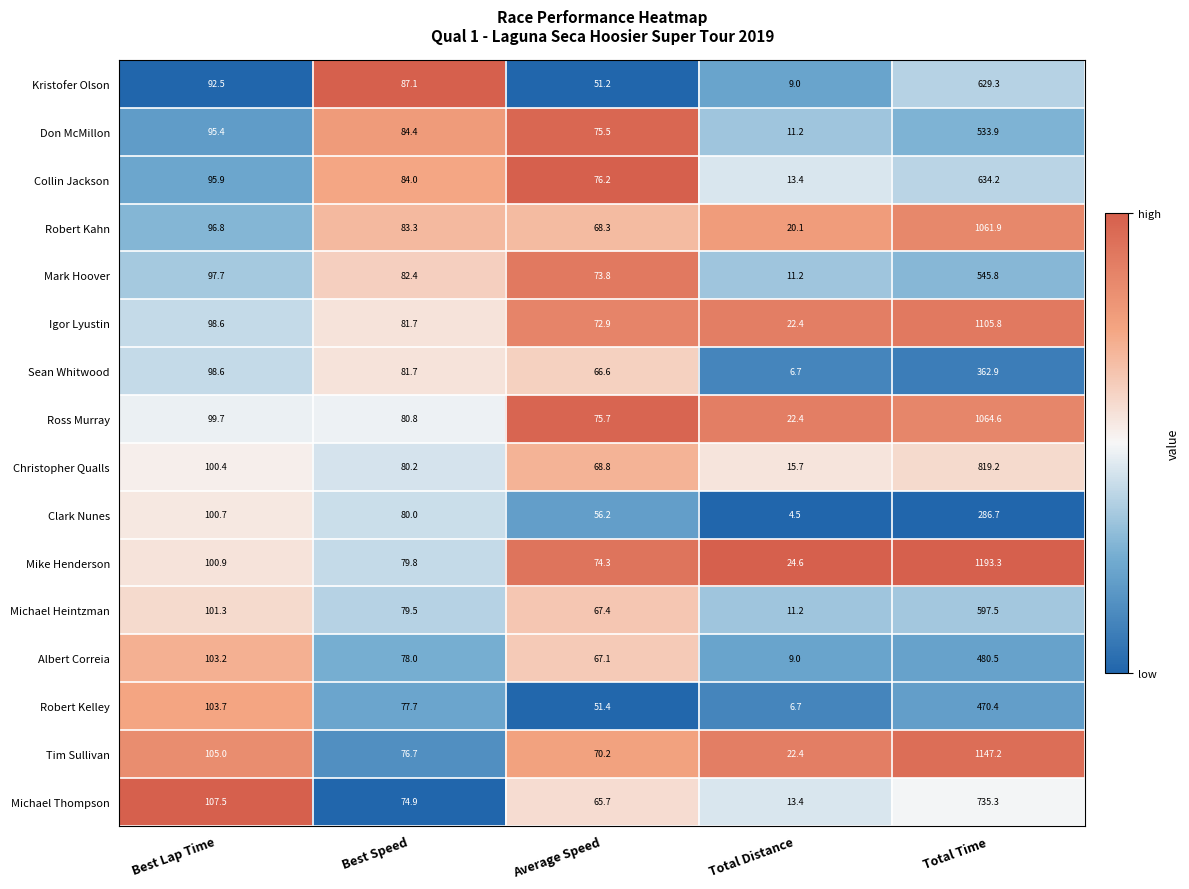

List the series in order of their peak value, lowest first.

Clark Nunes, Sean Whitwood, Robert Kelley, Albert Correia, Don McMillon, Mark Hoover, Michael Heintzman, Kristofer Olson, Collin Jackson, Michael Thompson, Christopher Qualls, Robert Kahn, Ross Murray, Igor Lyustin, Tim Sullivan, Mike Henderson